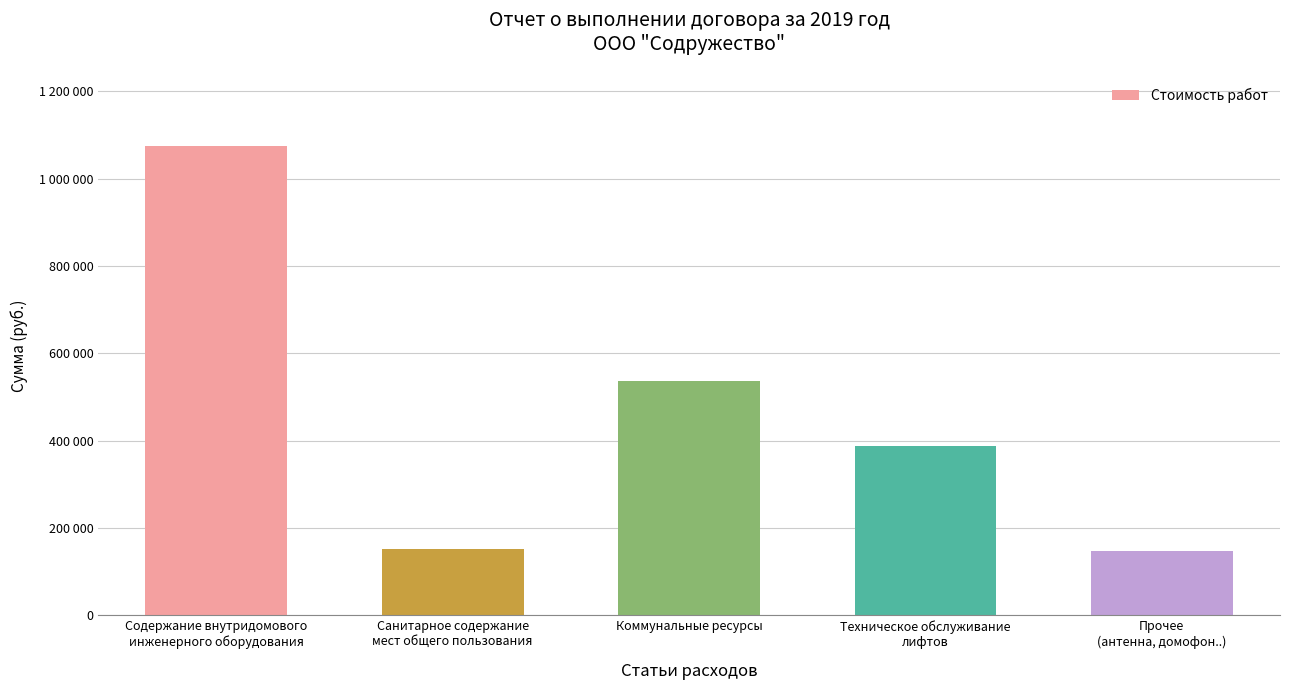

What is the change in value from Санитарное содержание
мест общего пользования to Коммунальные ресурсы?

+385766.5